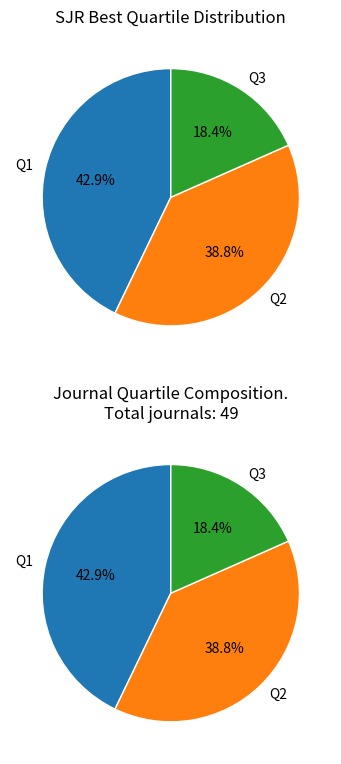

What percentage do Q3 and Q2 together represent?

57.1%